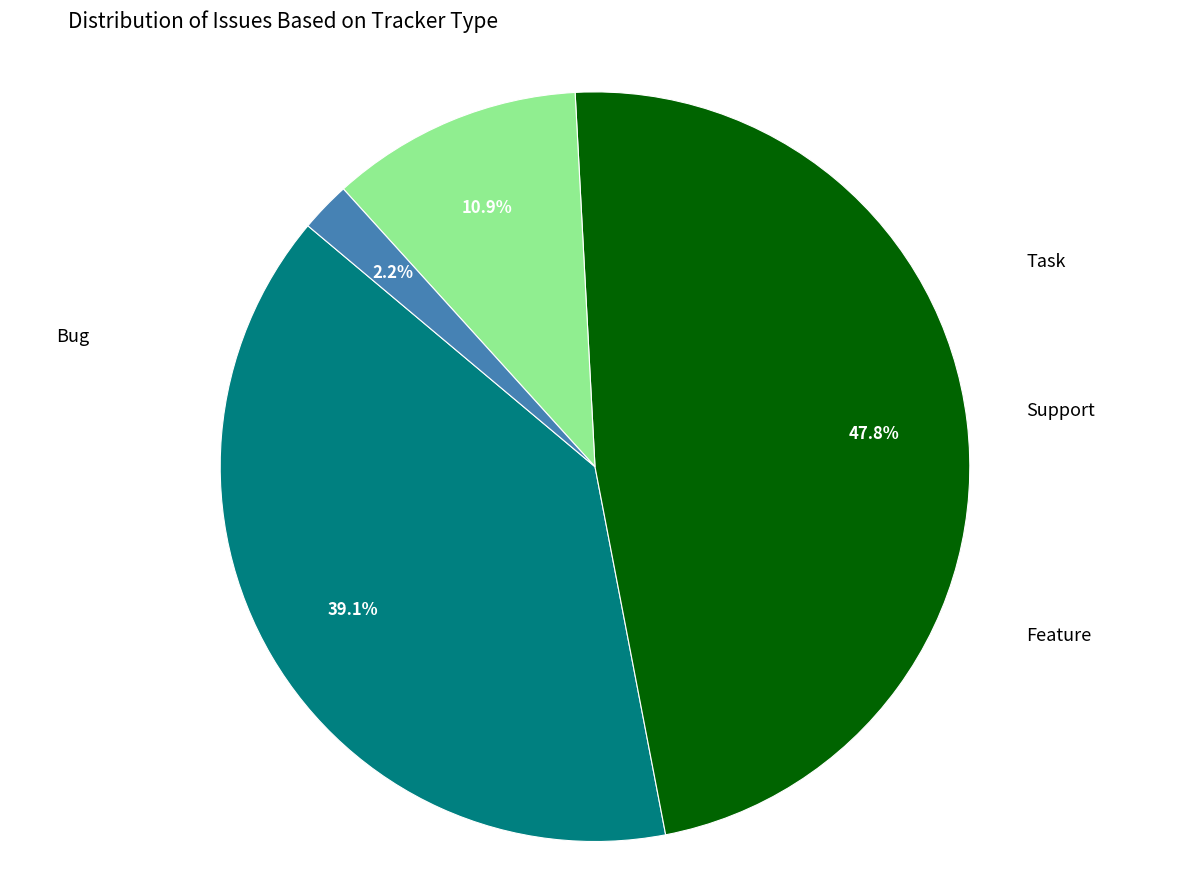

Does any single category account for the majority?

No